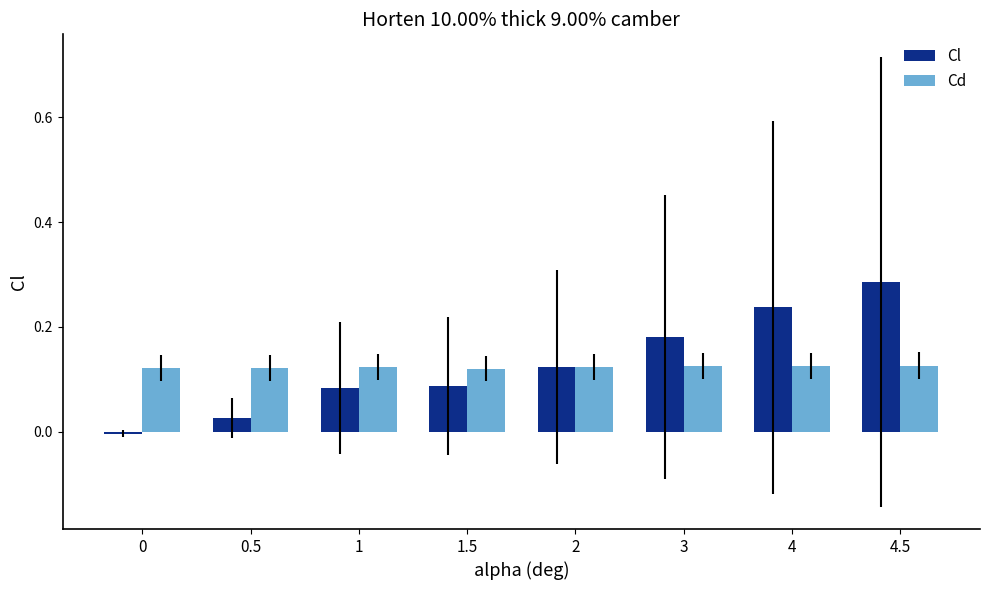

What is the label of the 7th bar from the right?

0.5